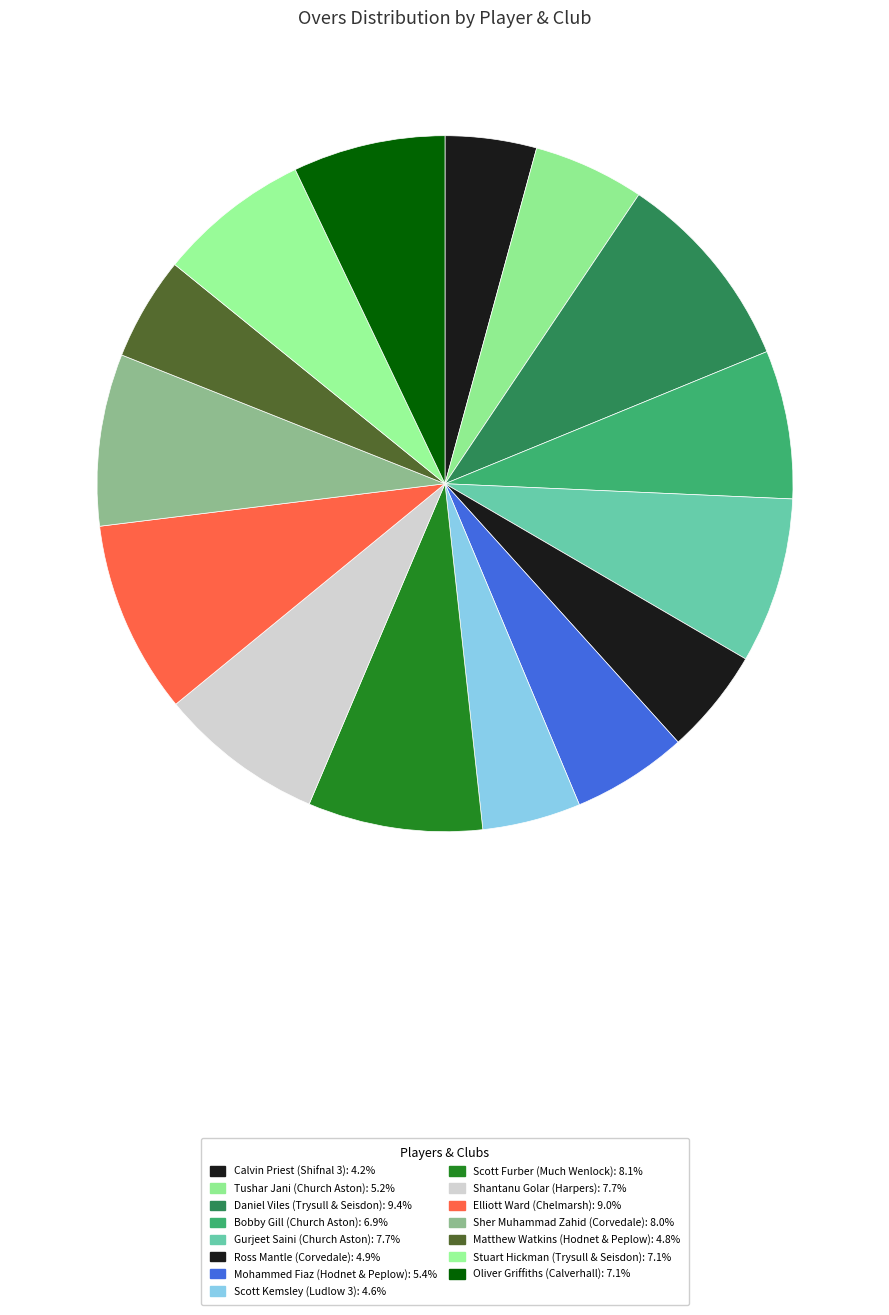

Which slice is the largest?

Trysull & Seisdon (Daniel)